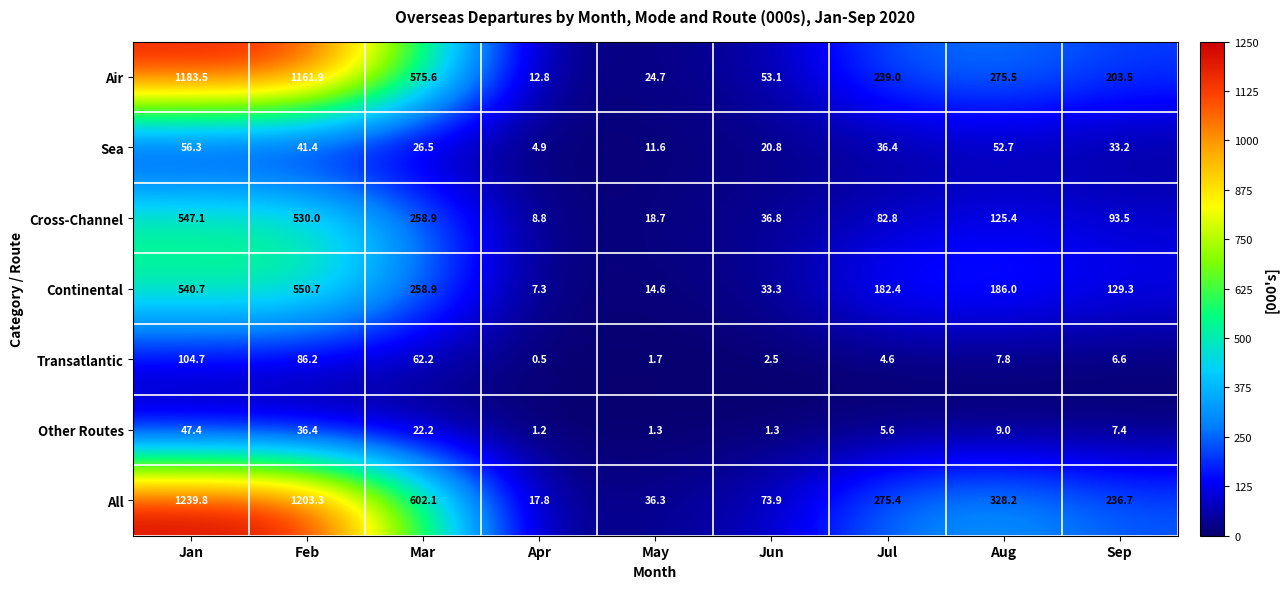

What is the sum of the Other Routes values at May and Jan?

48.7